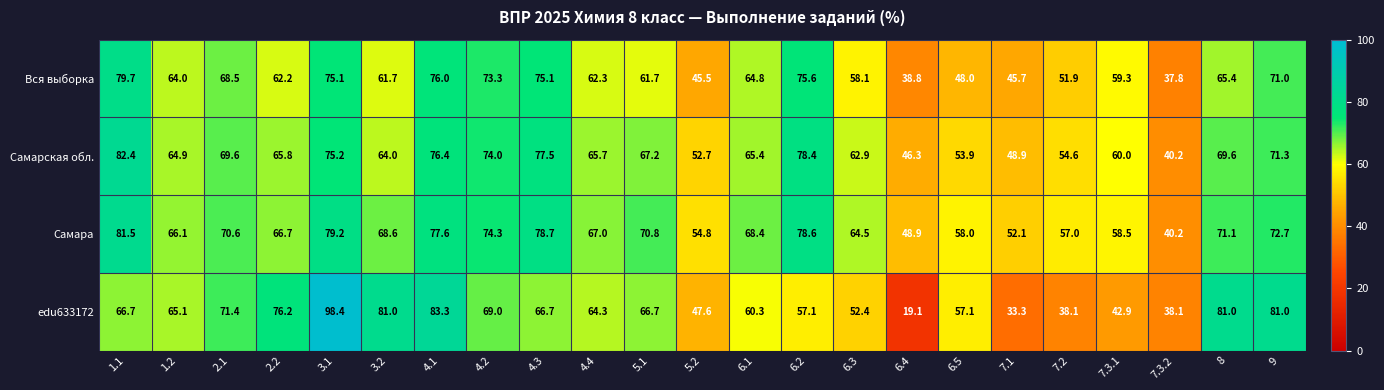

Is the value of Самара at 7.2 greater than the value of edu633172 at 7.2?

Yes